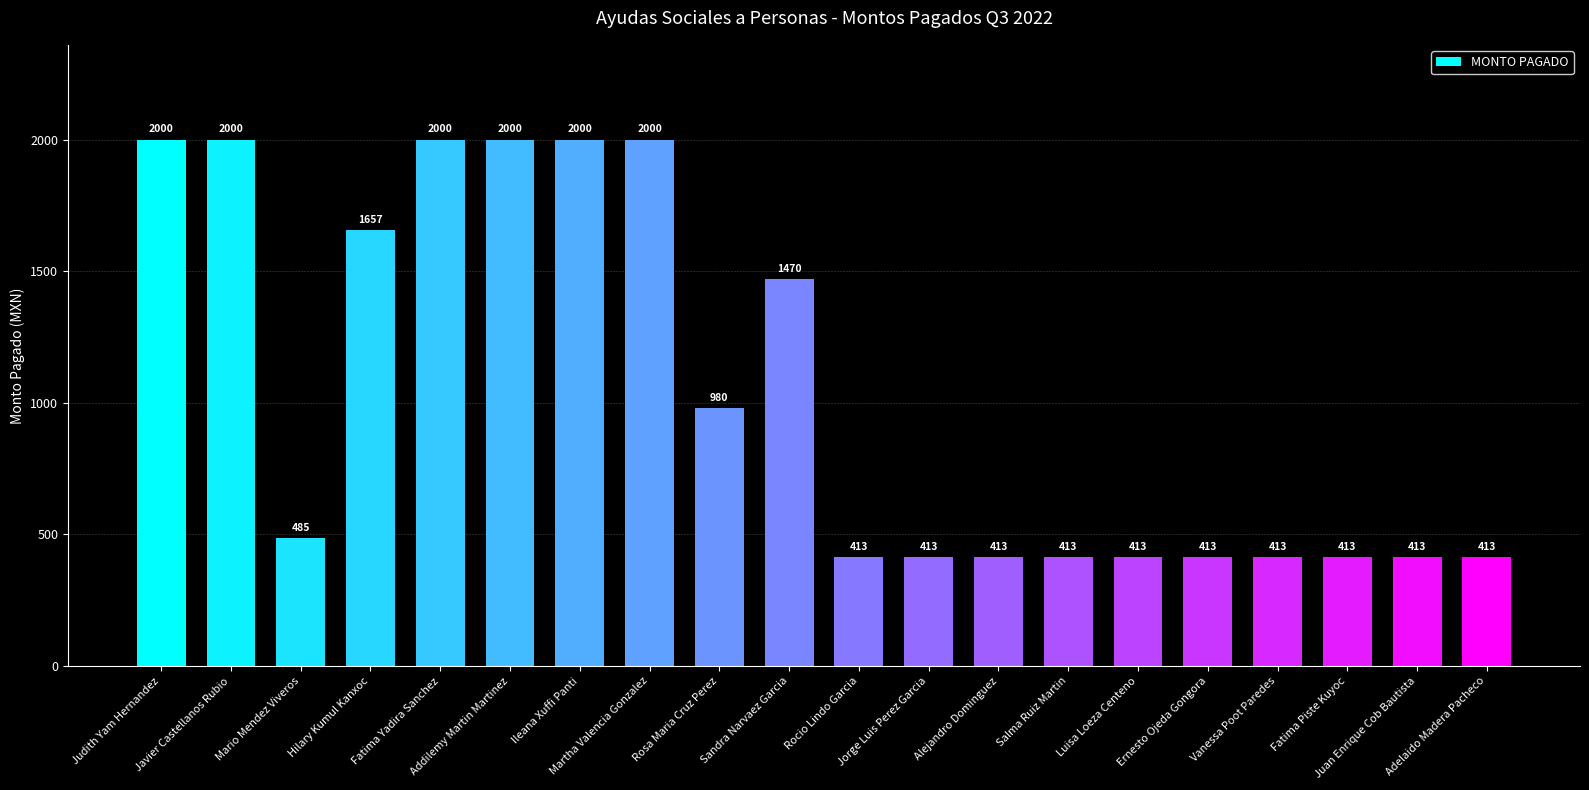

What is the ratio of the value at Ernesto Ojeda Gongora to the value at Vanessa Poot Paredes?

1.0